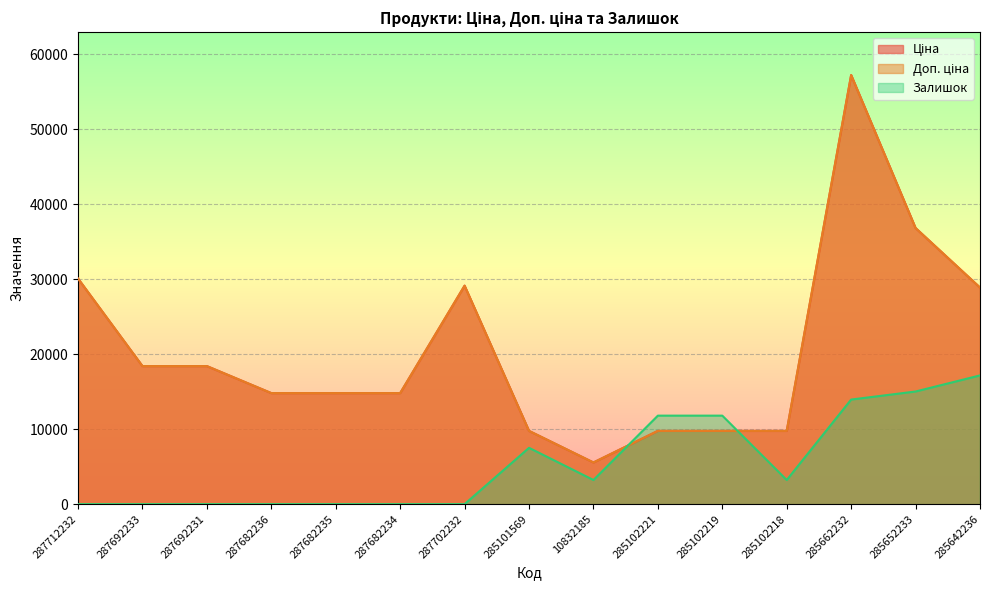

Does the chart display data point markers on the line(s)?

No